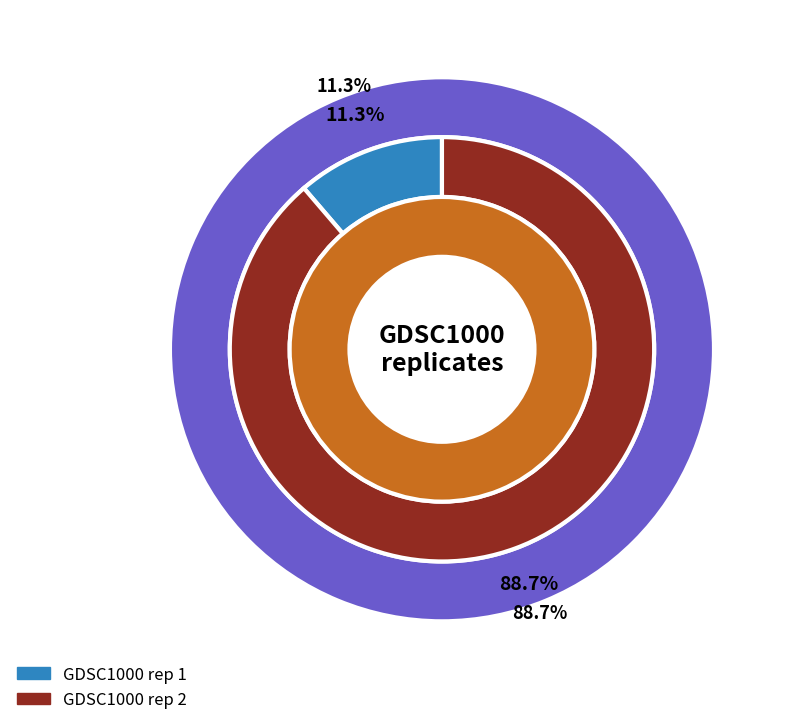

To the nearest percent, what is the difference between the GDSC1000 rep 1 and GDSC1000 rep 2 slice percentages?

77%